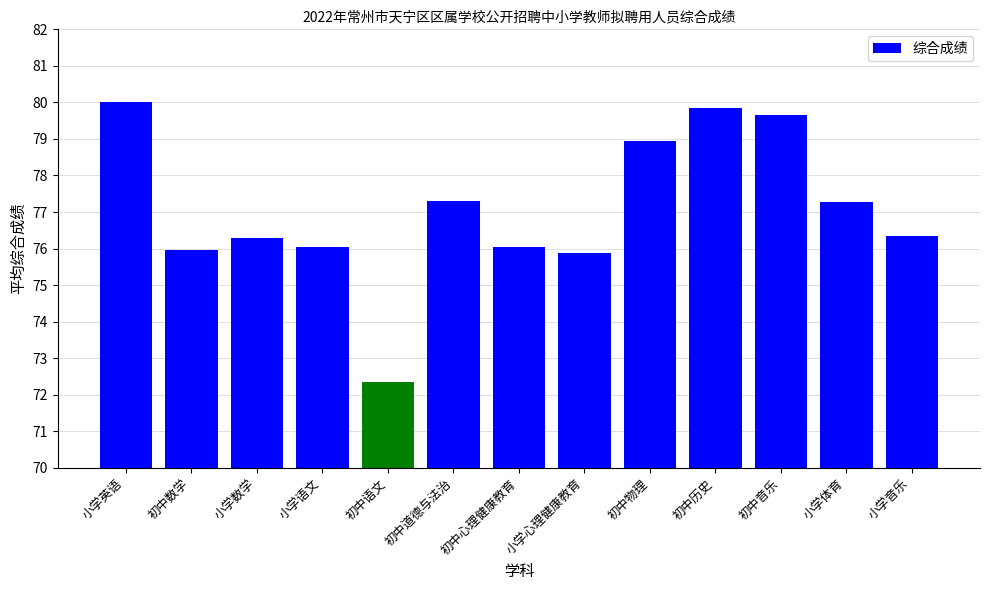

True or false: the data shows 76.0 at 初中数学.

True